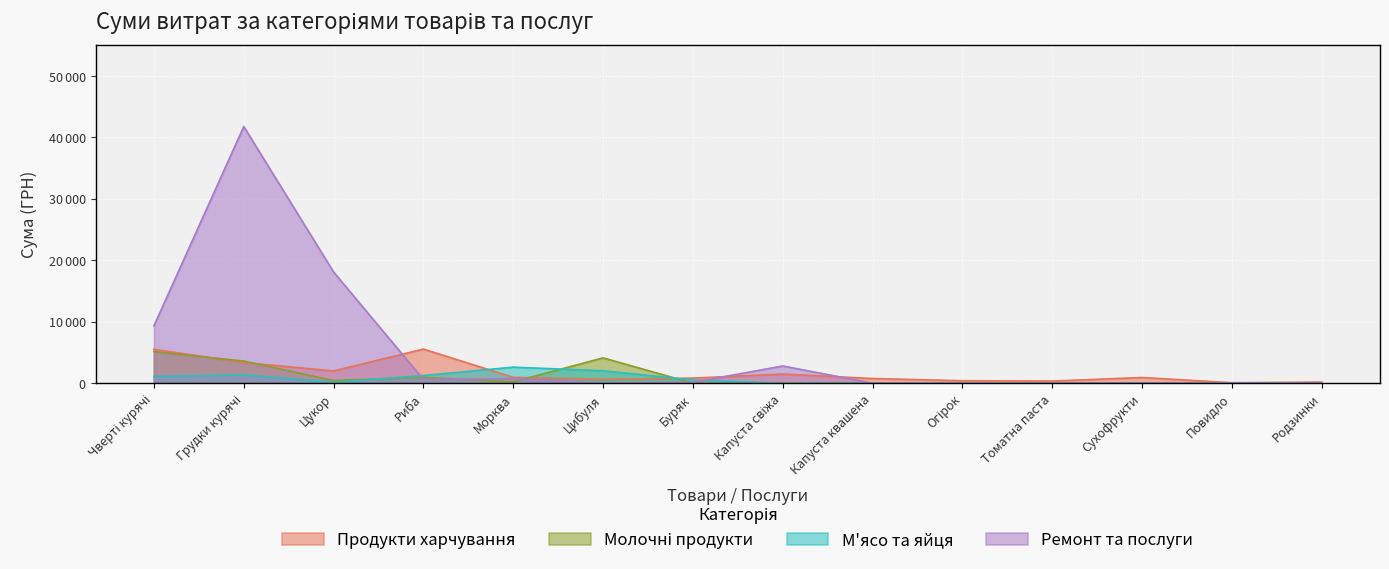

Does the chart display data point markers on the line(s)?

No